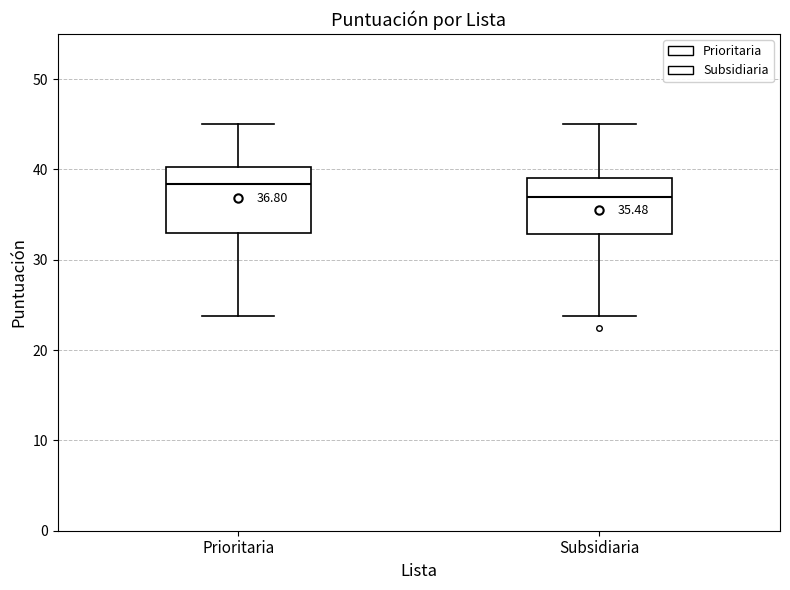

Comparing the boxes themselves (not the whiskers), which one is the tallest?

Prioritaria